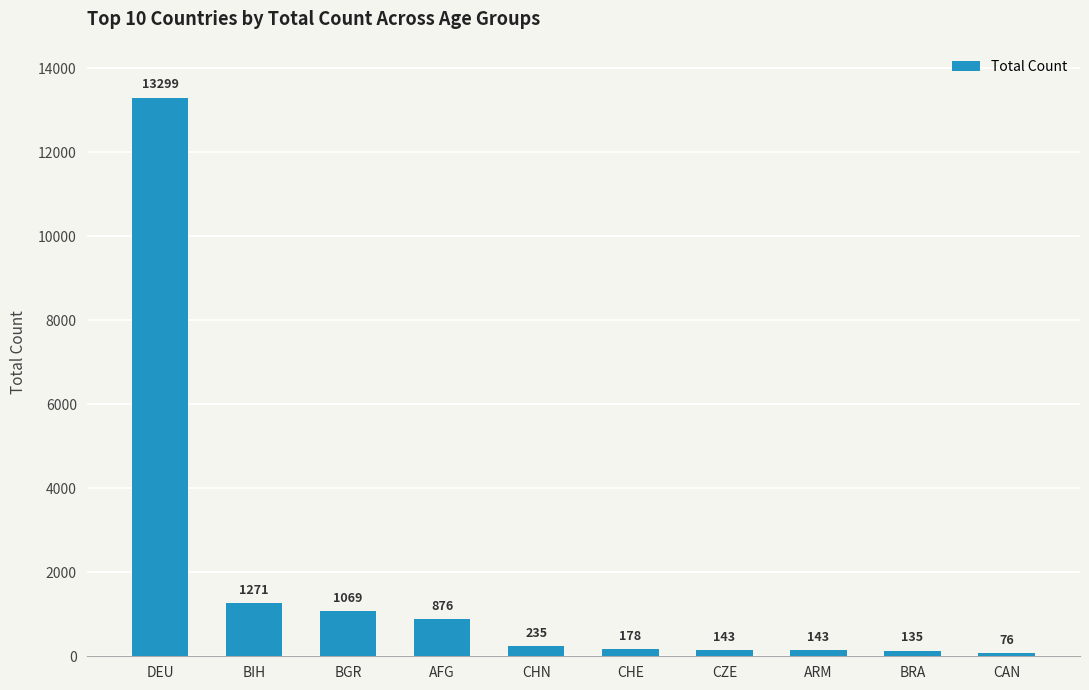

Reading right to left, list all the values displayed in this chart.

76	135	143	143	178	235	876	1069	1271	13299